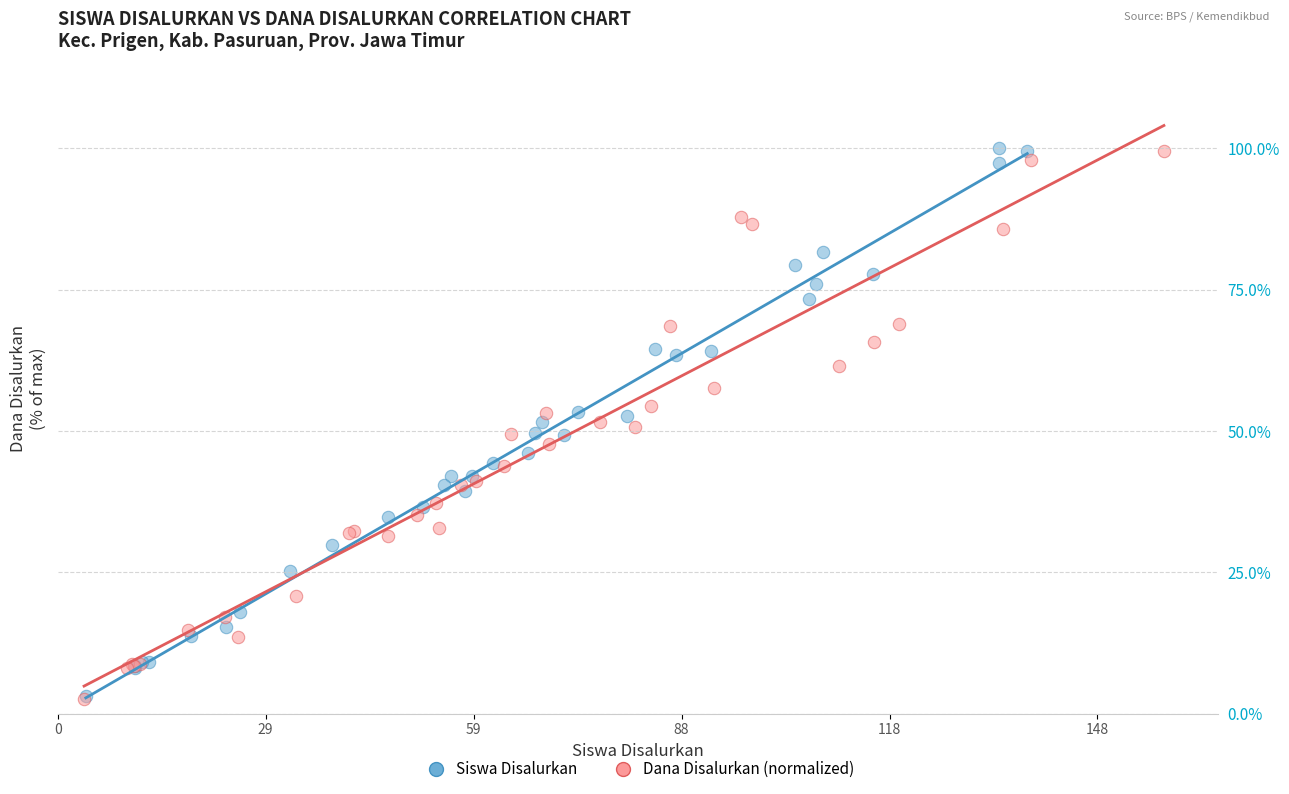

What are all the series names shown in the legend?

Siswa Disalurkan, Dana Disalurkan (normalized)